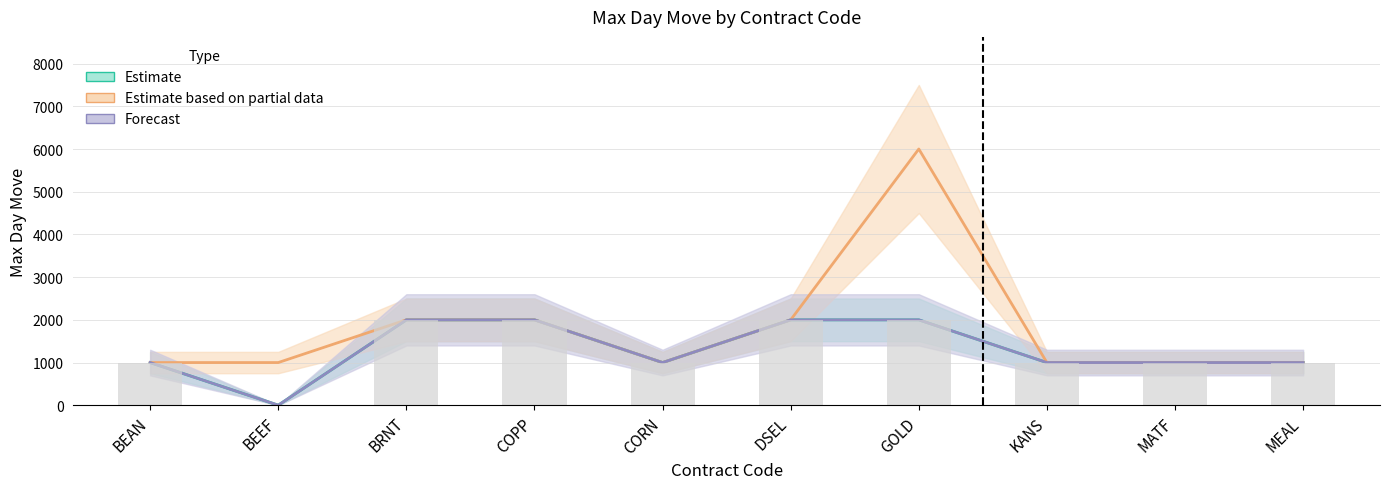

Between CORN and MATF, which series saw the biggest shift?

Estimate